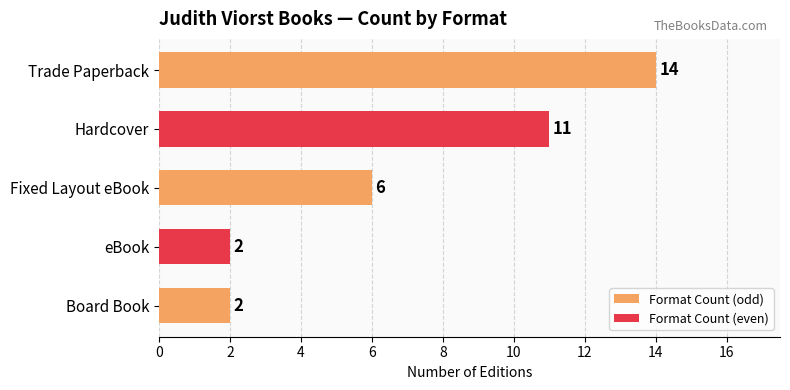

Reading top to bottom, list all the values displayed in this chart.

14	11	6	2	2